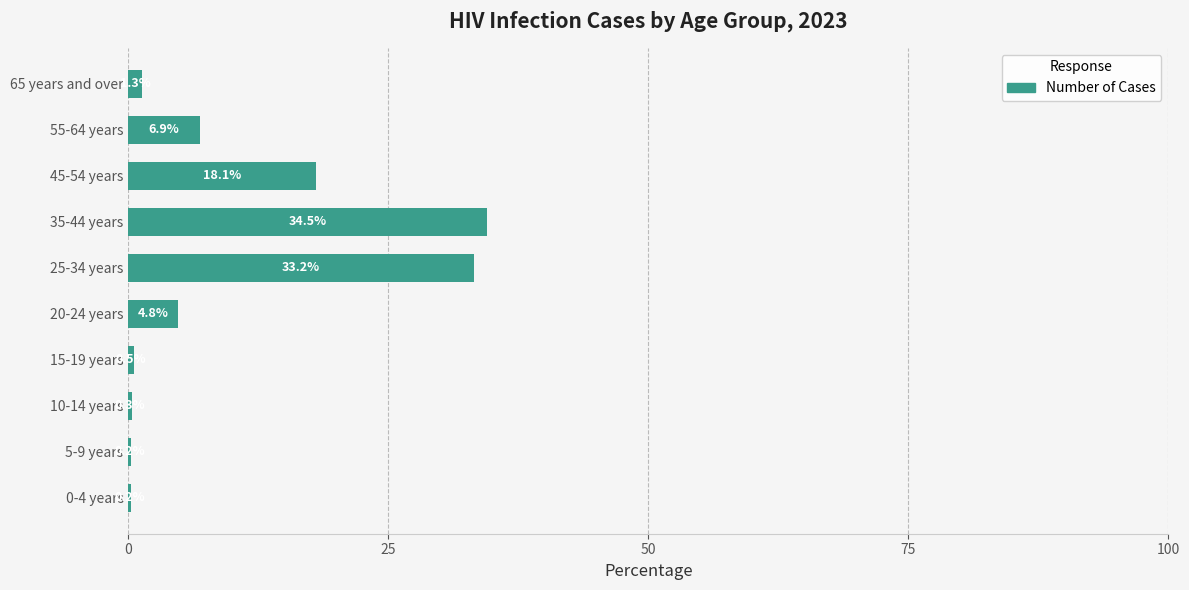

Between 10-14 years and 35-44 years, which is larger?

35-44 years